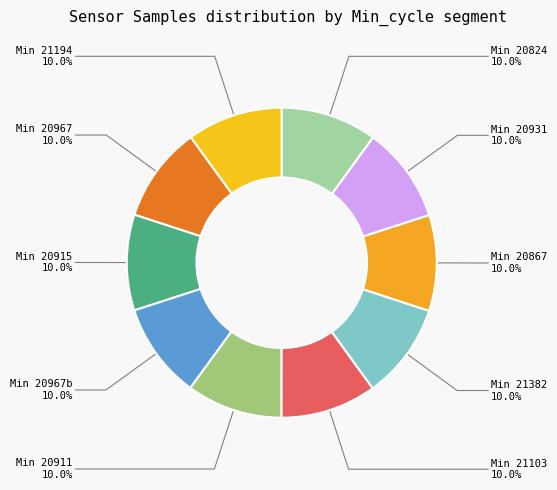

What is the total percentage of Min 20867 and Min 20967b?

20.0%